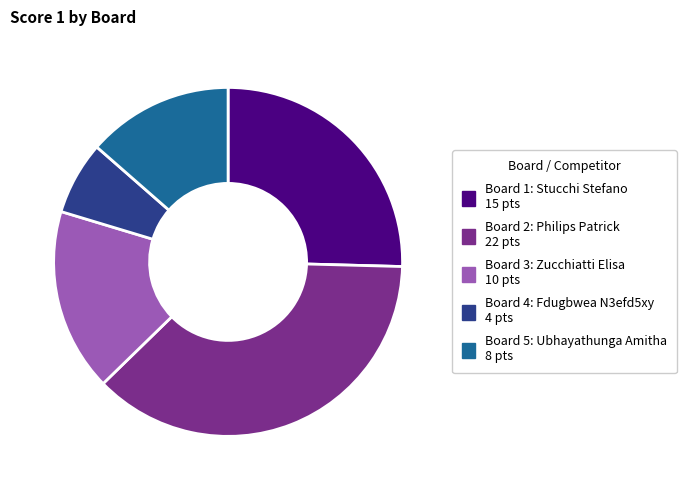

Does any single category account for the majority?

No